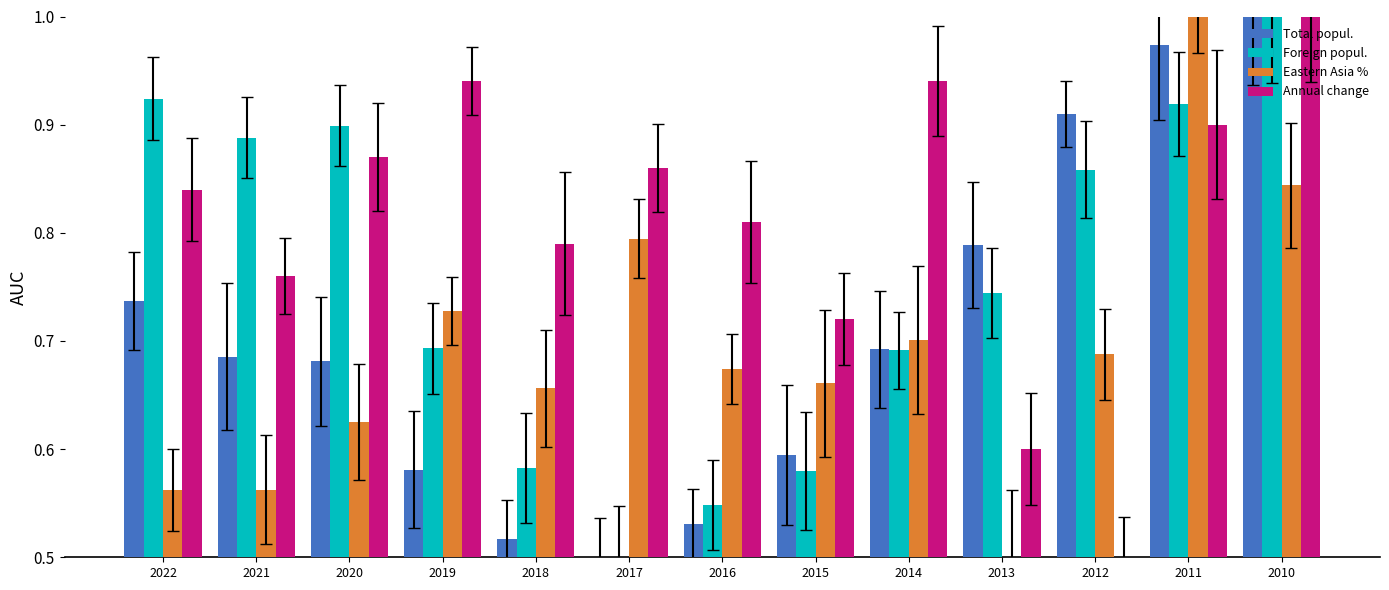

The value of Foreign popul. at 2011 is 0.9. True or false?

True